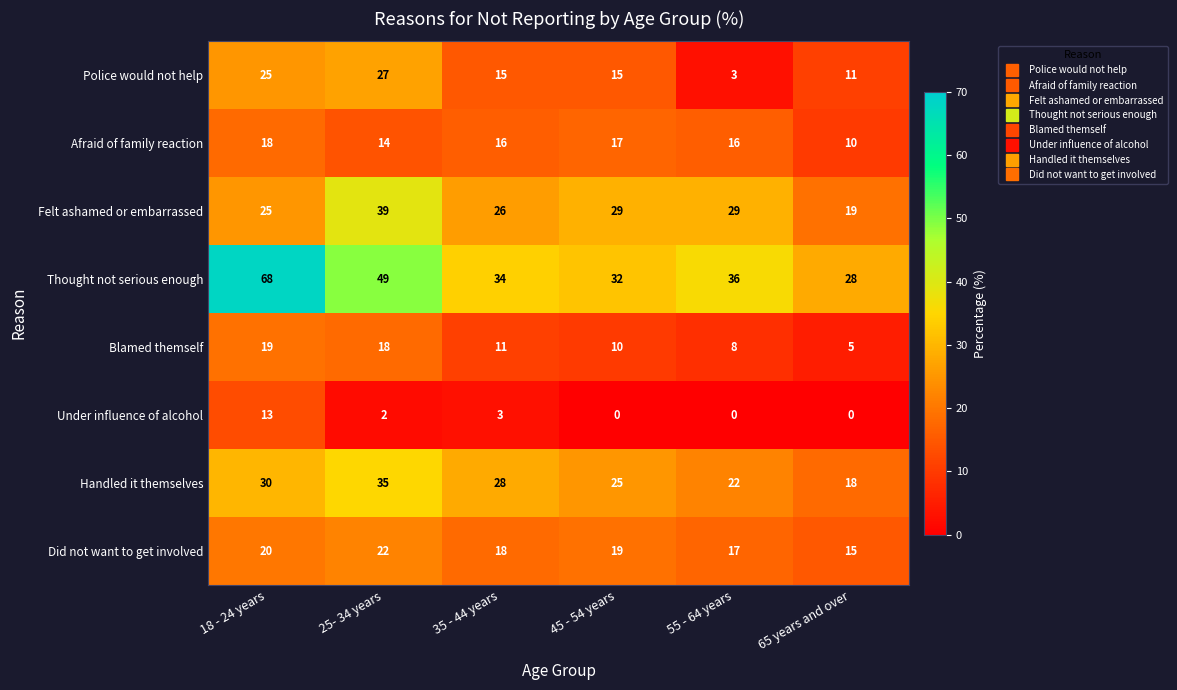

Count the number of data series in this chart.

8